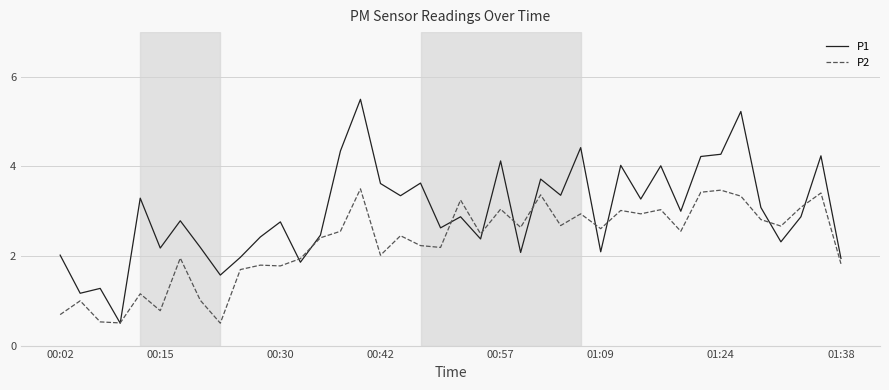

Rank the series by their maximum value, from lowest to highest.

P2, P1